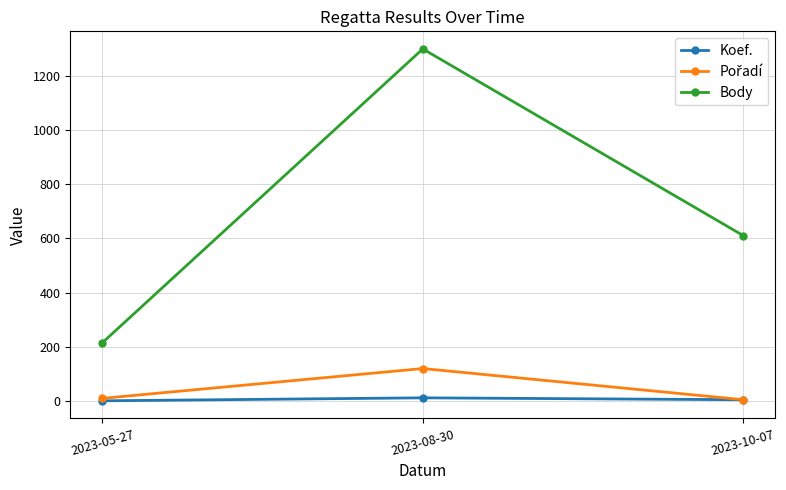

The Body series shows 215 at 2023-05-27. True or false?

True